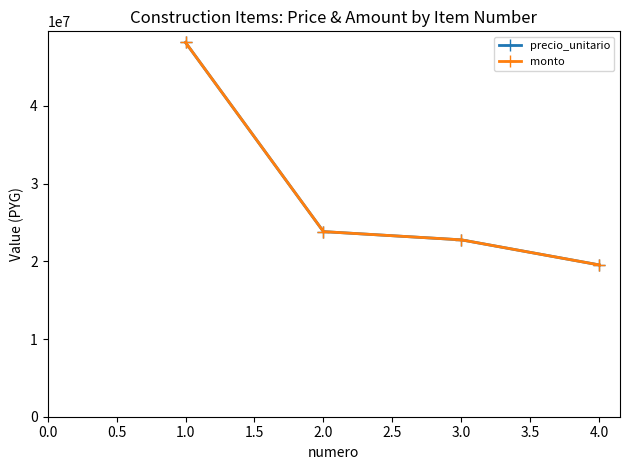

Is this an area chart (filled region under the line)?

No